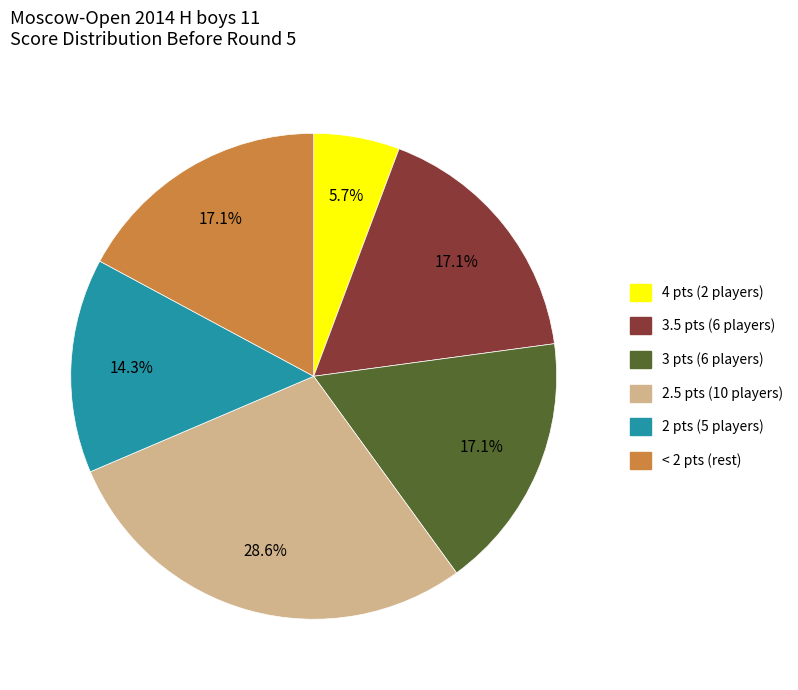

Does any single category account for the majority?

No